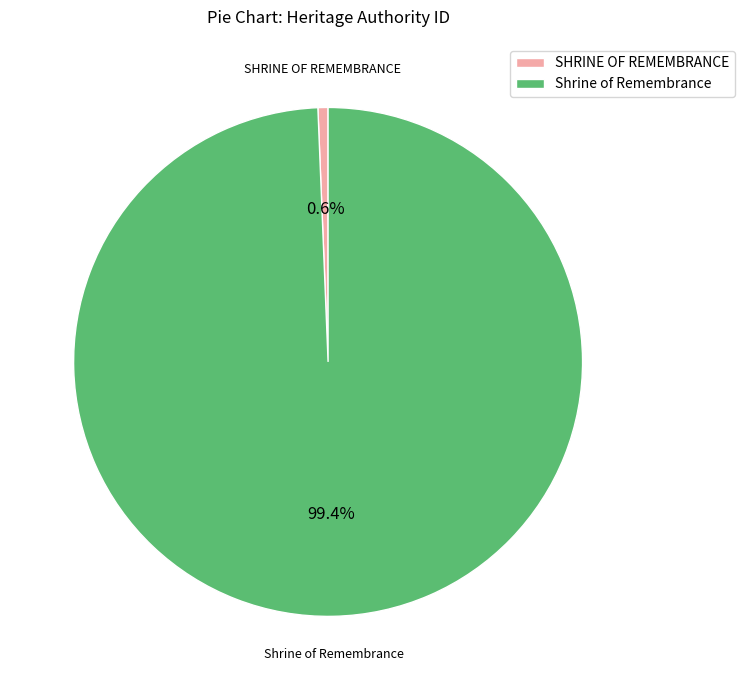

To the nearest percent, what is the average slice percentage?

50%